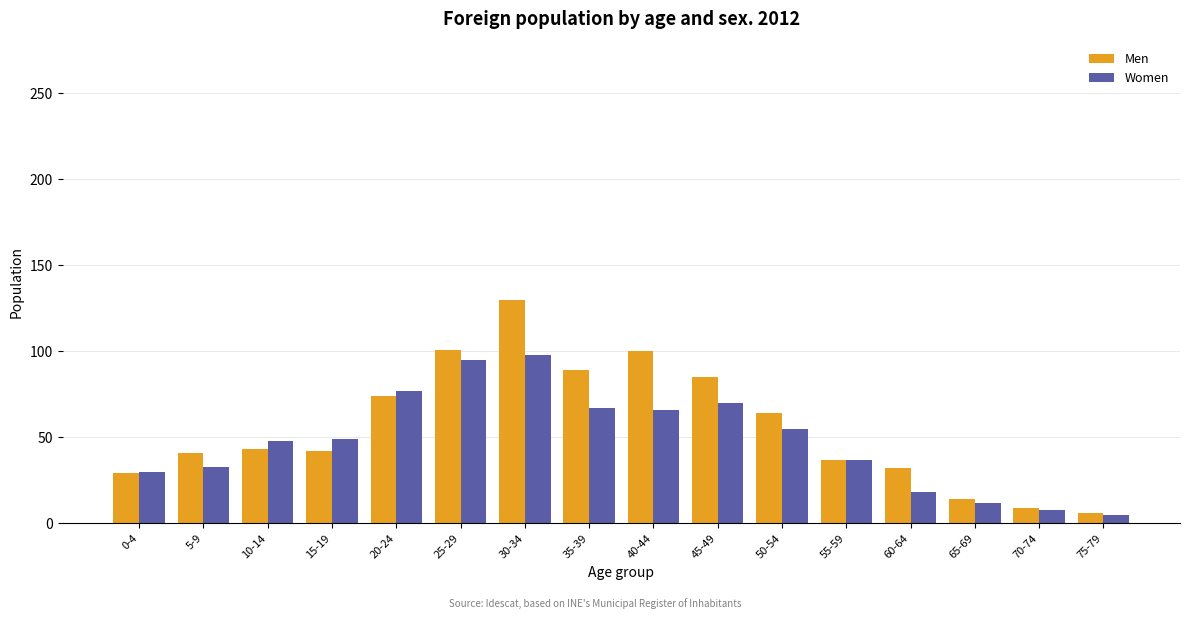

What position from the right is 50-54?

6